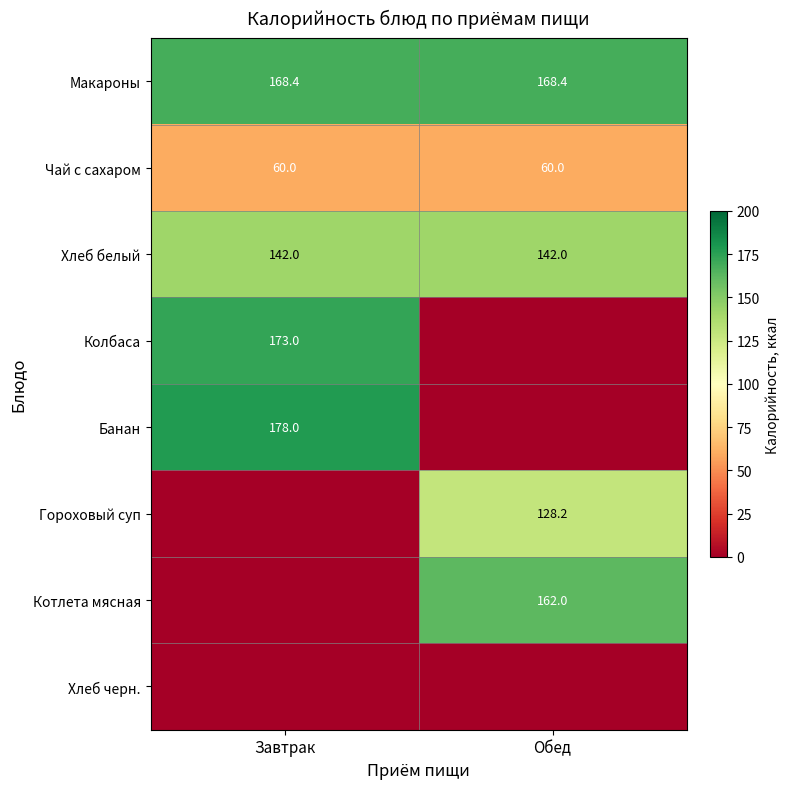

What is the sum of the Макароны values at Обед and Завтрак?

336.8